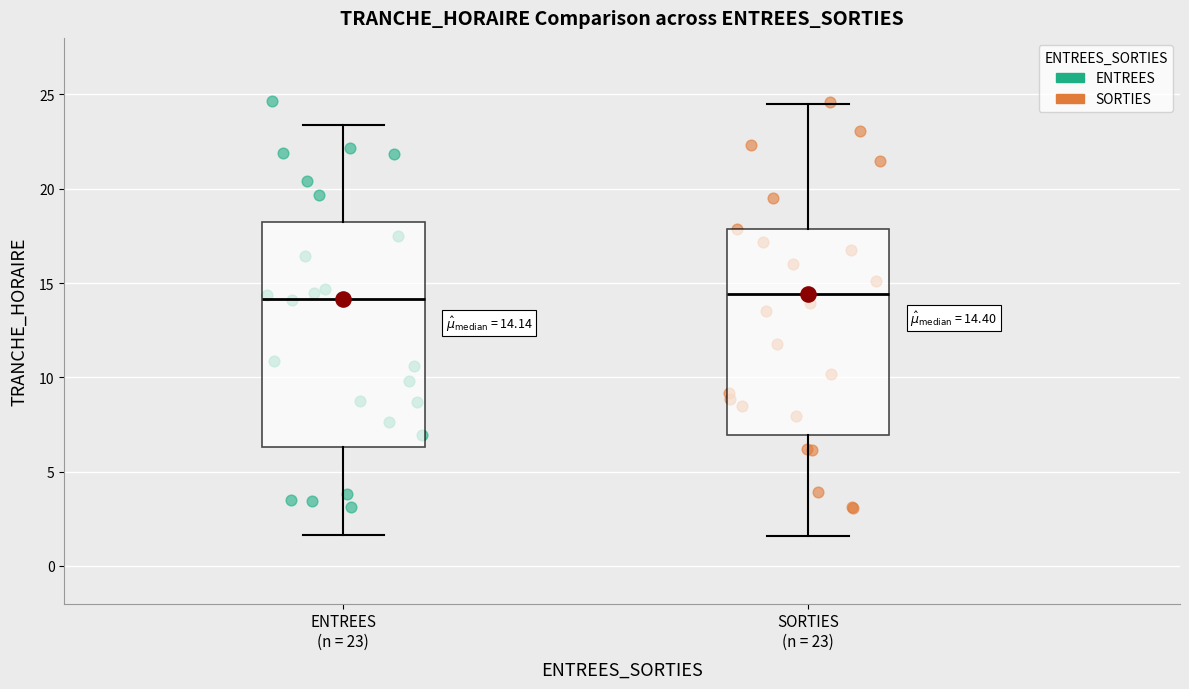

Comparing the boxes themselves (not the whiskers), which one is the tallest?

ENTREES (n = 23)